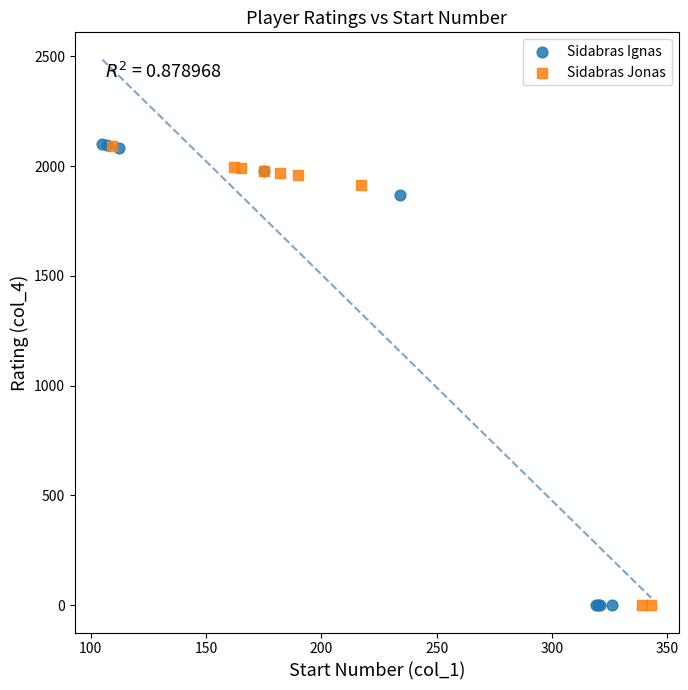

Which series has the widest spread of Y values?

Sidabras Ignas